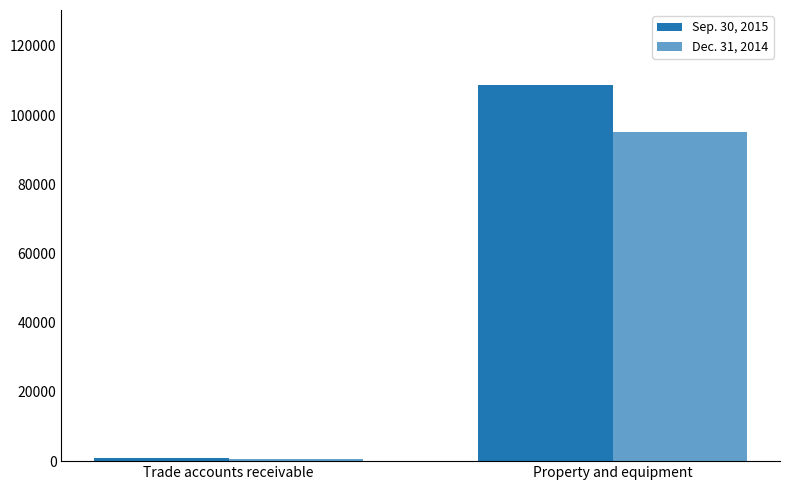

How many bars are there in each group?

2